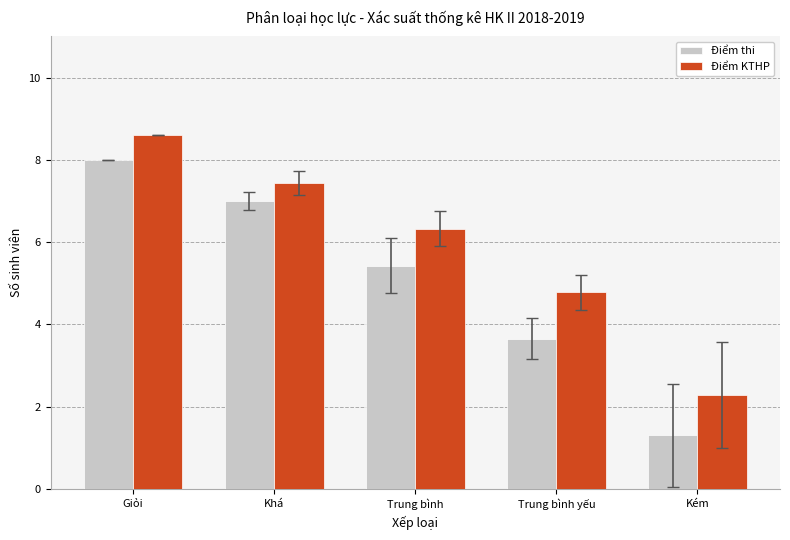

What are all the series names shown in the legend?

Điểm thi, Điểm KTHP